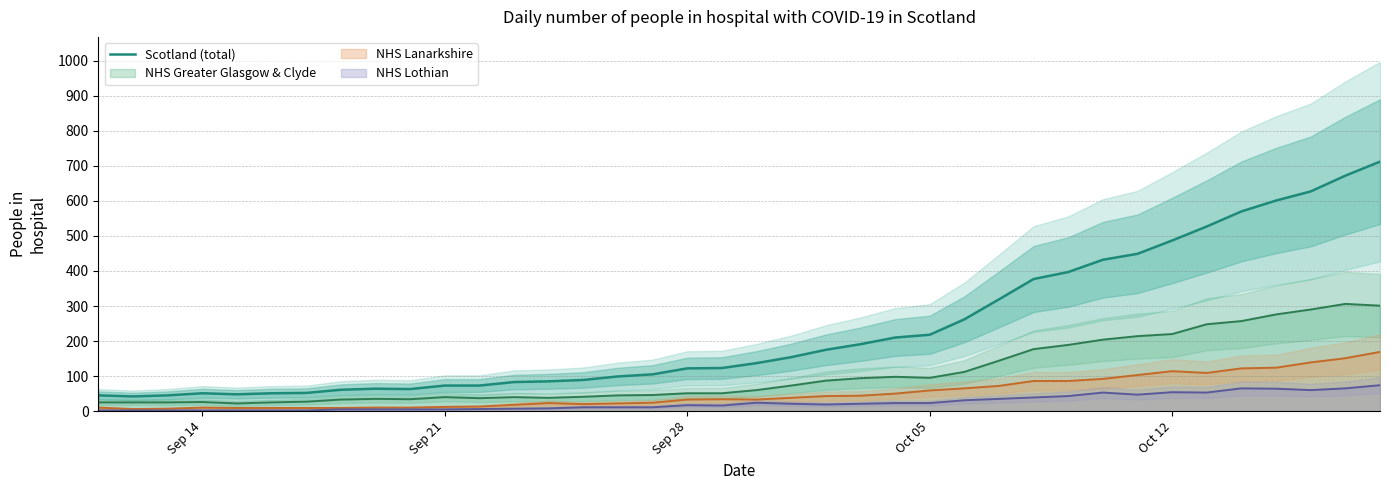

True or false: Scotland (total) and NHS Lanarkshire cross at least once.

False